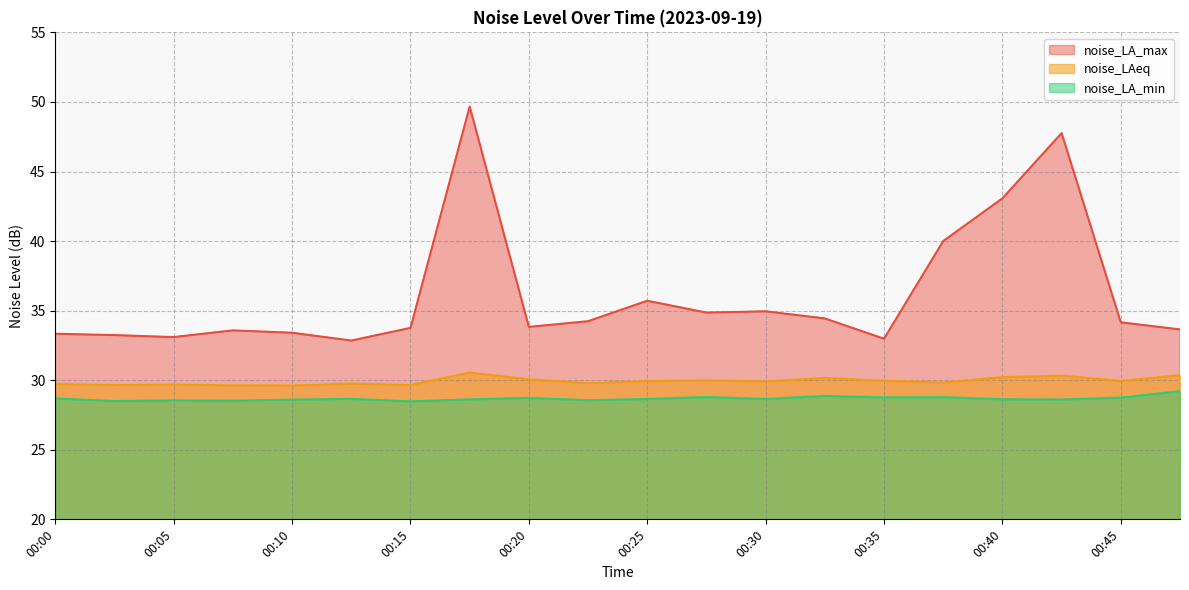

True or false: noise_LAeq and noise_LA_max intersect in this chart.

False